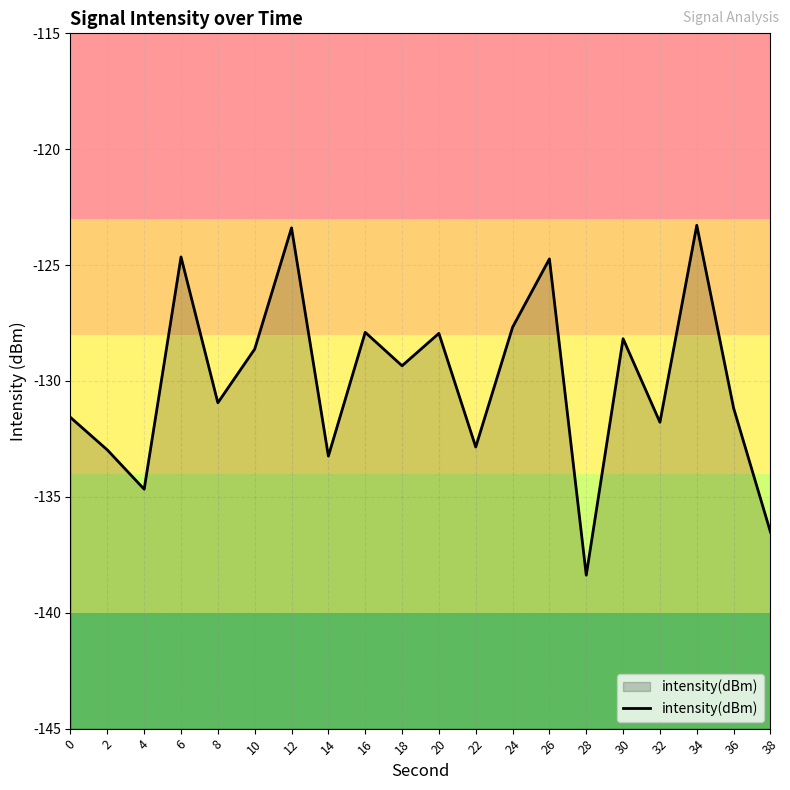

Where is the first local minimum?

4